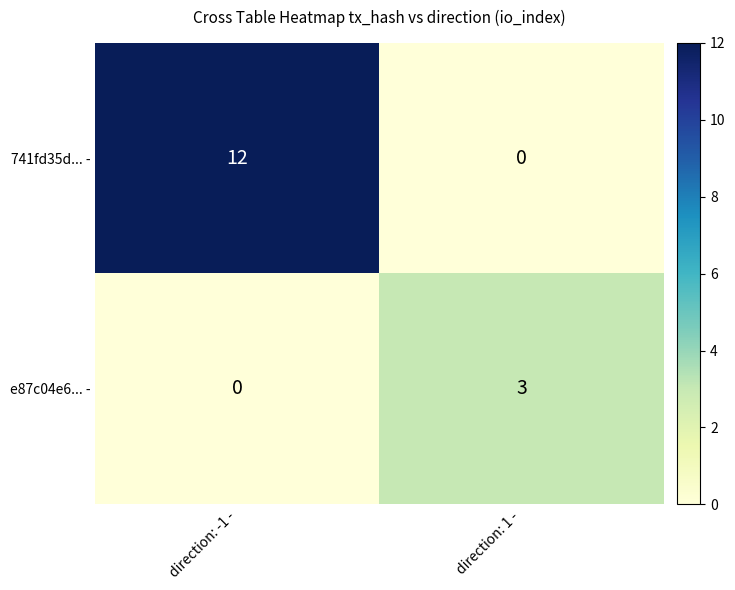

At direction: -1 -, list the series in order from largest to smallest.

741fd35d... -, e87c04e6... -